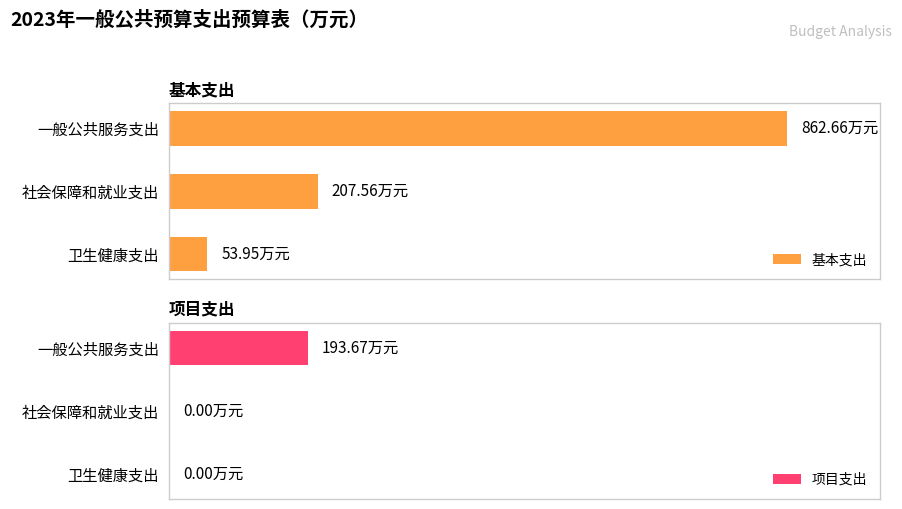

Reading left to right, what are all the values shown in this chart?

基本支出: 0=862.7	1=207.6	2=54.0
项目支出: 0=193.7	1=0.0	2=0.0